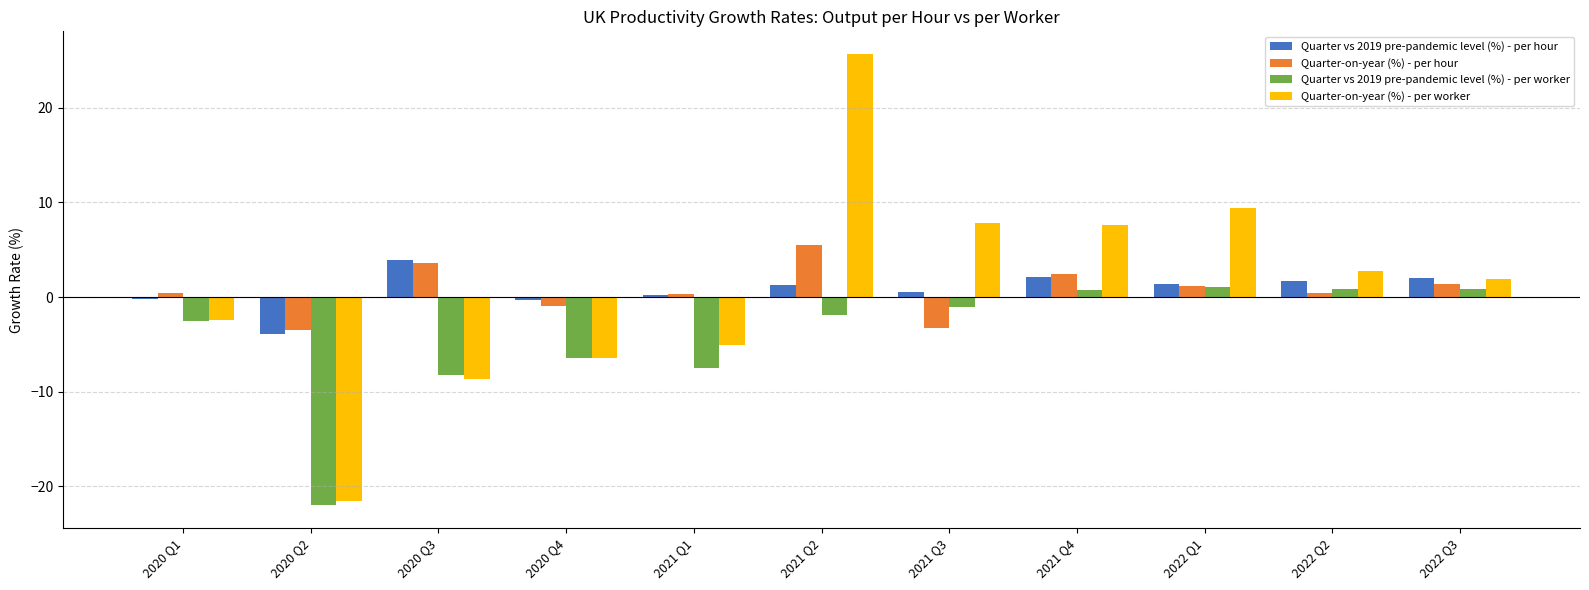

Which series has the largest range (max minus min)?

Quarter-on-year (%) - per worker